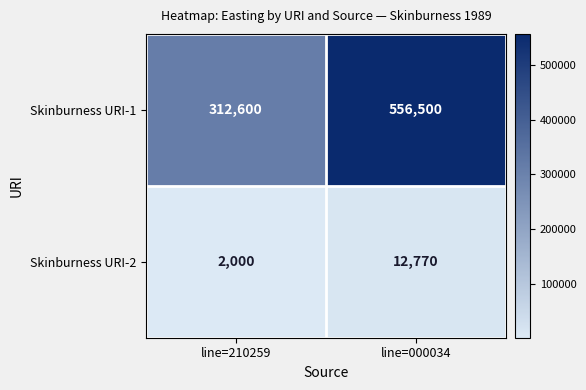

At which label does Skinburness URI-1 reach its minimum?

line=210259